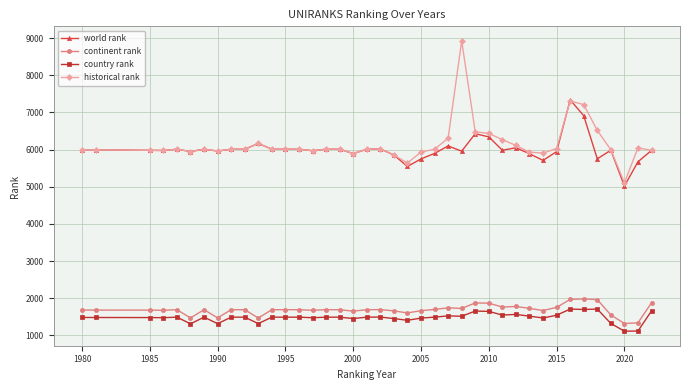

What is the lowest value of the historical rank series?

5106.5